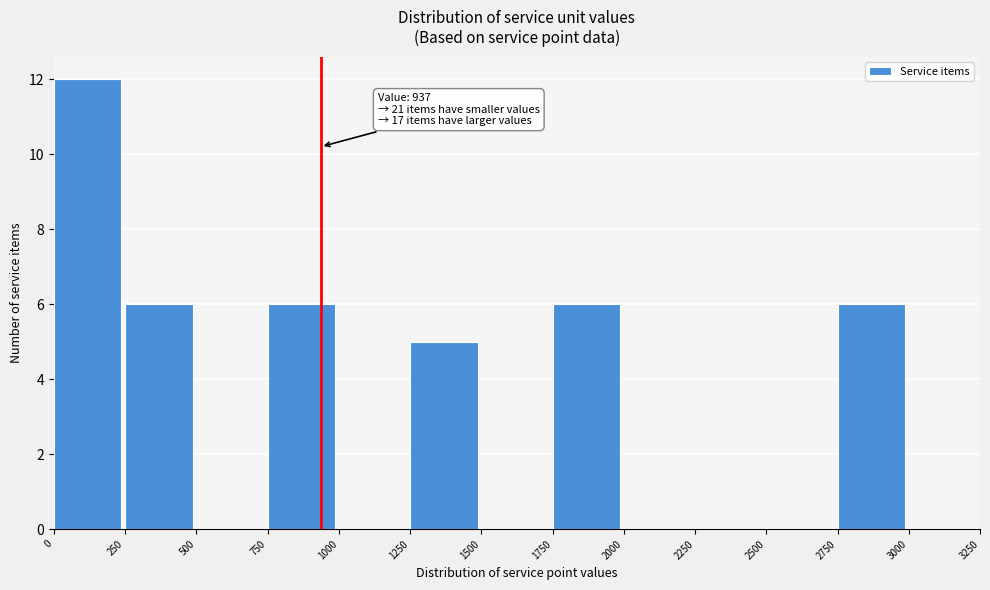

Over which range of the x-axis is the bar tallest?

0 to 250